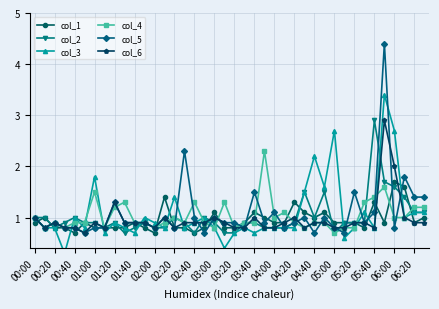

True or false: col_5 has more than 0 points higher than both neighbors.

True